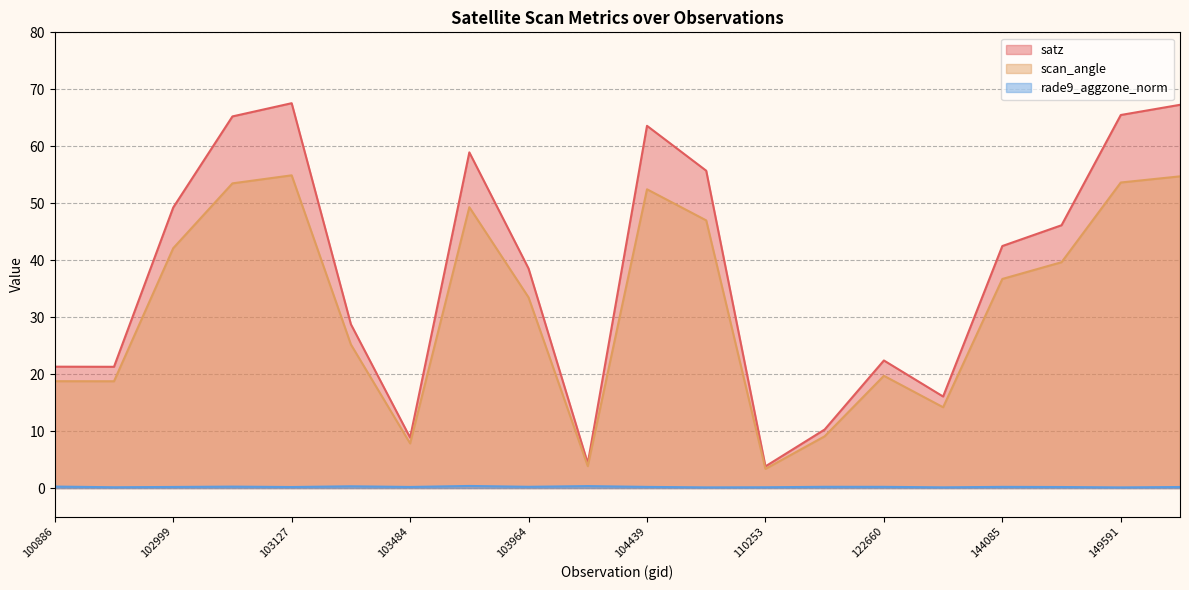

Which category has the highest value in the rade9_aggzone_norm series?

103846